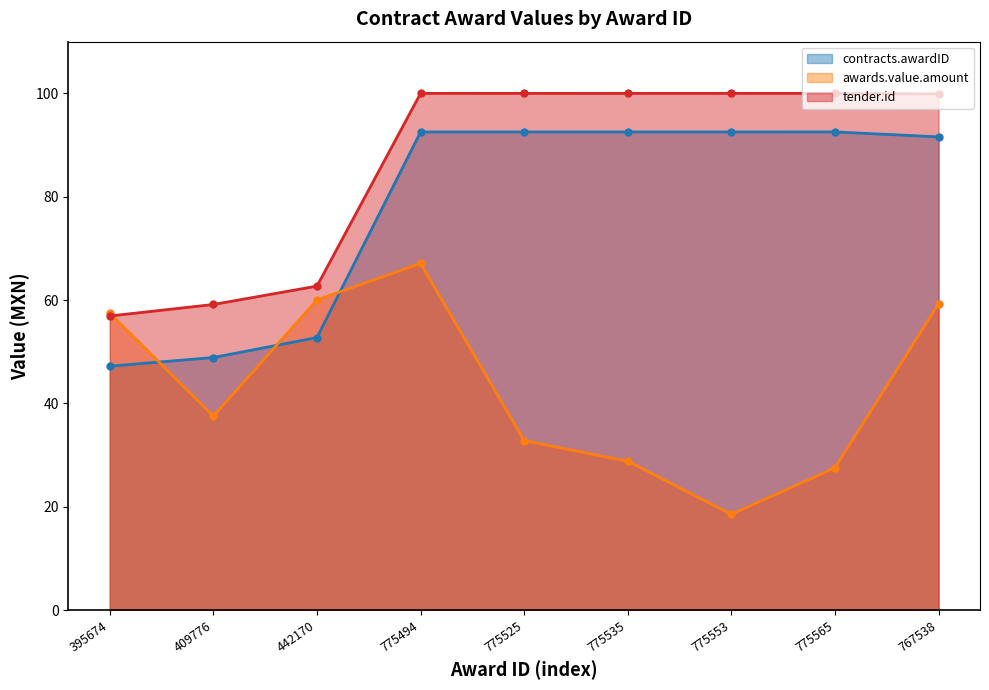

How many values in the tender.id series exceed 99?

6